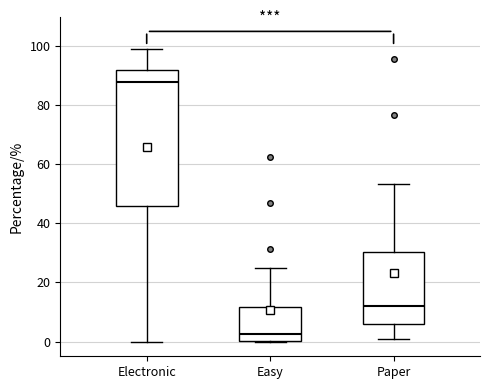

Reading left to right, transcribe this box plot: for each box, give where its median line is, the range the box spans, and where its two whiskers end, as read against the y-axis. The values are not printed on the chart, so give them approximately, as read against the axis.

Electronic: median 88, box 46 to 92, whiskers 0 to 100
Easy: median 2, box 0 to 12, whiskers 0 to 26
Paper: median 12, box 6 to 30, whiskers 0 to 54